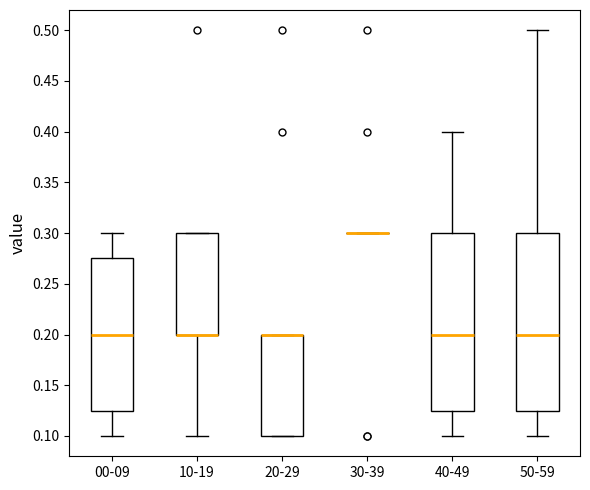

Reading left to right, read every box against the y-axis: the position of its median line, the range the box covers, and the ends of its whiskers. The values are not printed on the chart, so give them approximately, as read against the axis.

00-09: median 0.200, box 0.125 to 0.275, whiskers 0.100 to 0.300
10-19: median 0.200 (drawn on the box's lower edge), box 0.200 to 0.300, whiskers 0.100 to 0.300
20-29: median 0.200 (drawn on the box's upper edge), box 0.100 to 0.200, whiskers 0.100 to 0.200
30-39: box collapsed to a line at 0.300, whiskers 0.300 to 0.300
40-49: median 0.200, box 0.125 to 0.300, whiskers 0.100 to 0.400
50-59: median 0.200, box 0.125 to 0.300, whiskers 0.100 to 0.500